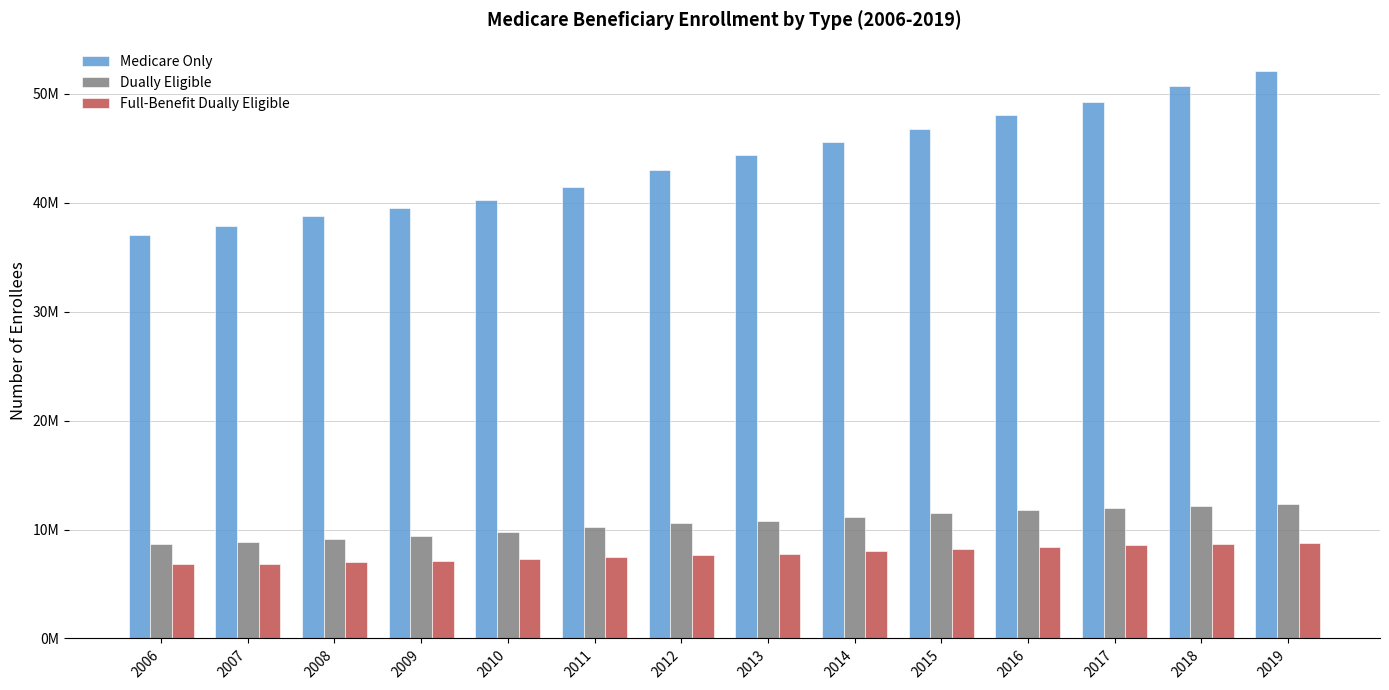

What is the difference between the highest and lowest values at 2017?

40703701